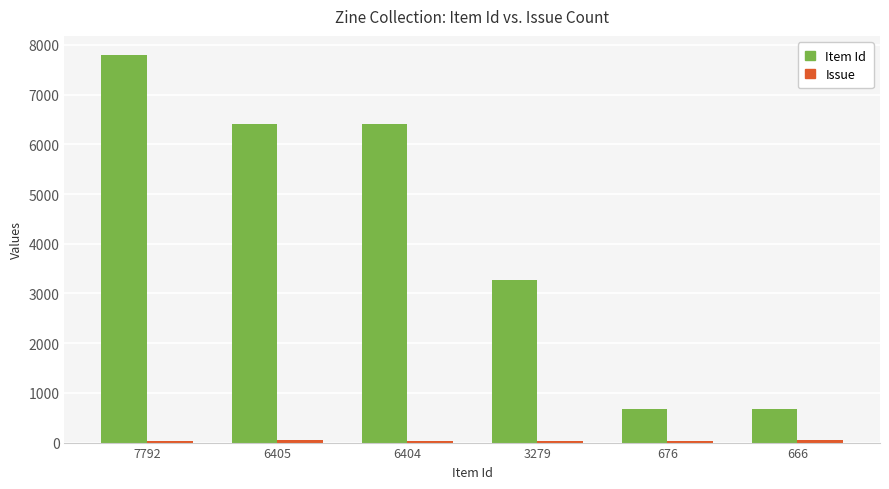

Which series has the largest total across all categories?

Item Id